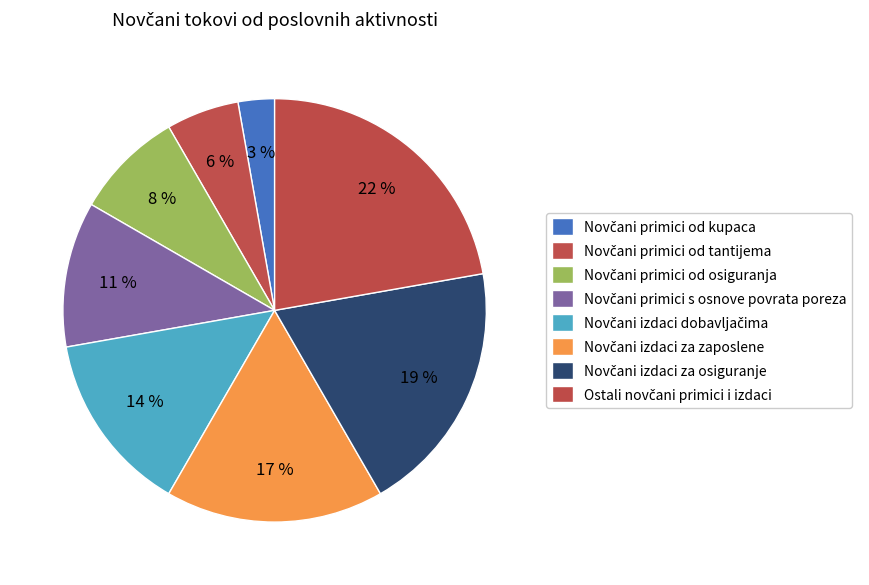

Which slice is the smallest?

Novčani primici od kupaca